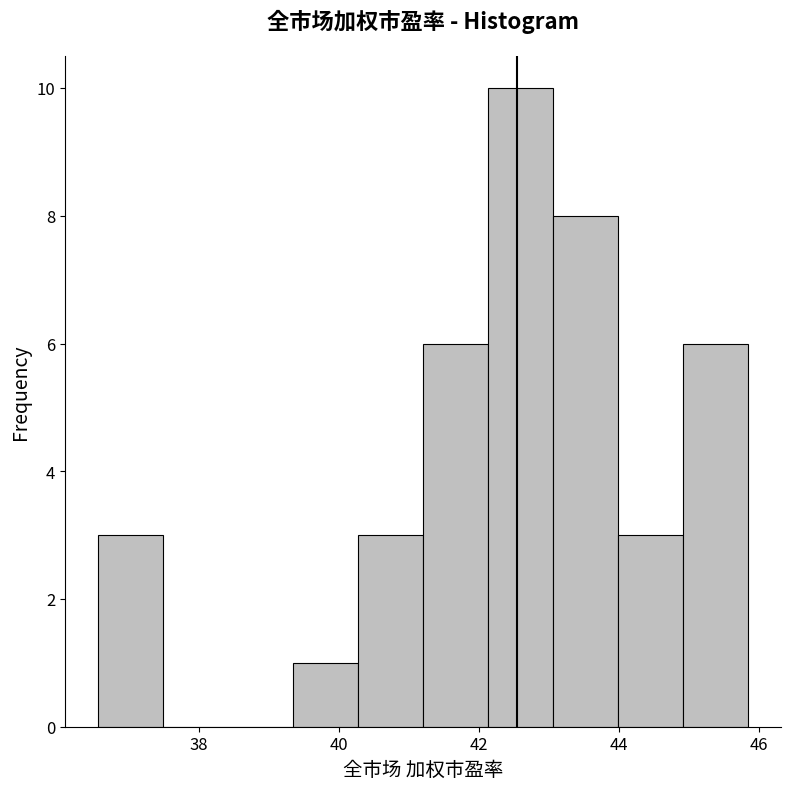

Reading left to right, list every bar in this chart as the range it spans on the x-axis followed by its height. Neither the bar edges nor the heights are printed on the chart, so give them approximately, as read against the axes.

36.6 to 37.4: 3
37.4 to 38.4: 0
38.4 to 39.4: 0
39.4 to 40.2: 1
40.2 to 41.2: 3
41.2 to 42.2: 6
42.2 to 43.0: 10
43.0 to 44.0: 8
44.0 to 45.0: 3
45.0 to 45.8: 6